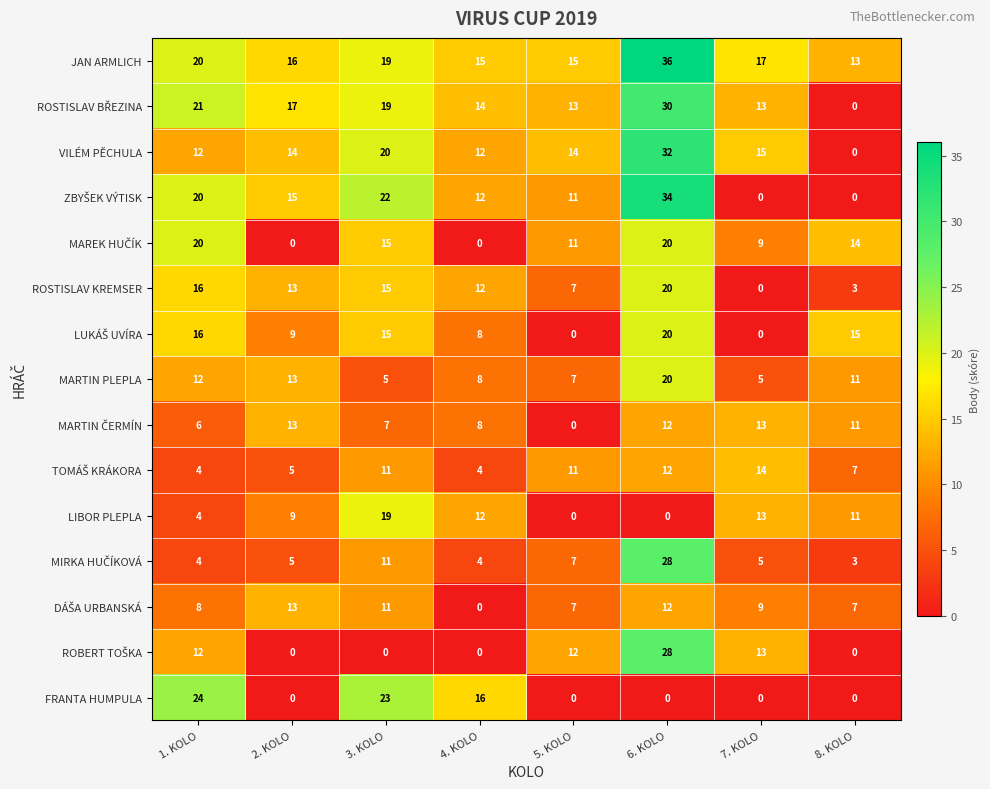

What is the total value across all series at 1. KOLO?

199